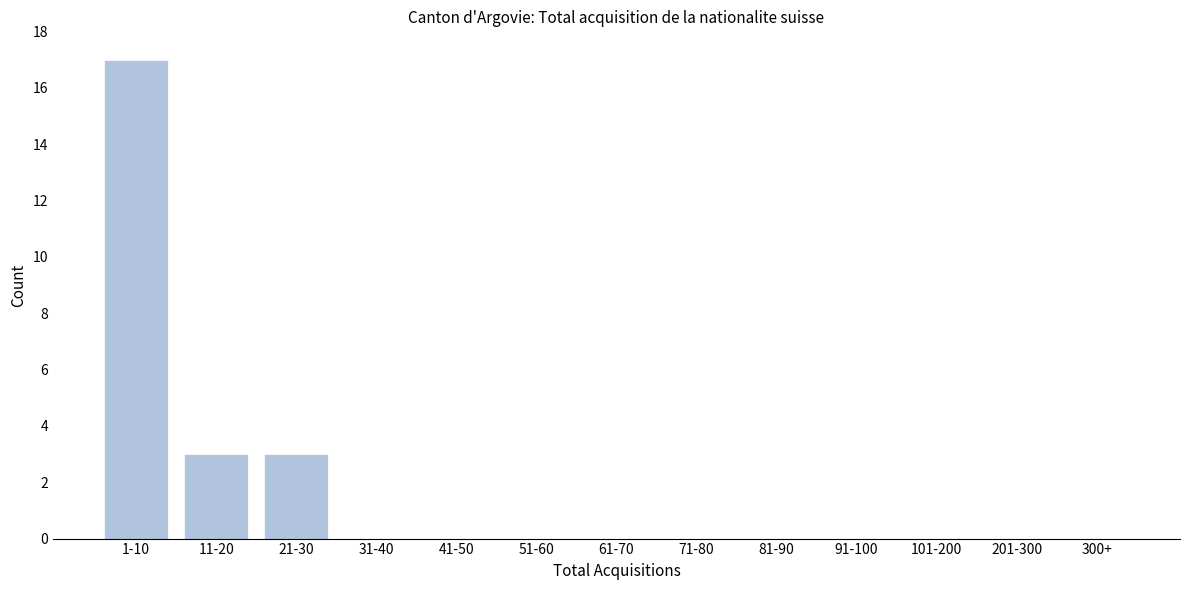

Reading right to left, what are all the values shown in this chart?

300+=0	201-300=0	101-200=0	91-100=0	81-90=0	71-80=0	61-70=0	51-60=0	41-50=0	31-40=0	21-30=3	11-20=3	1-10=17